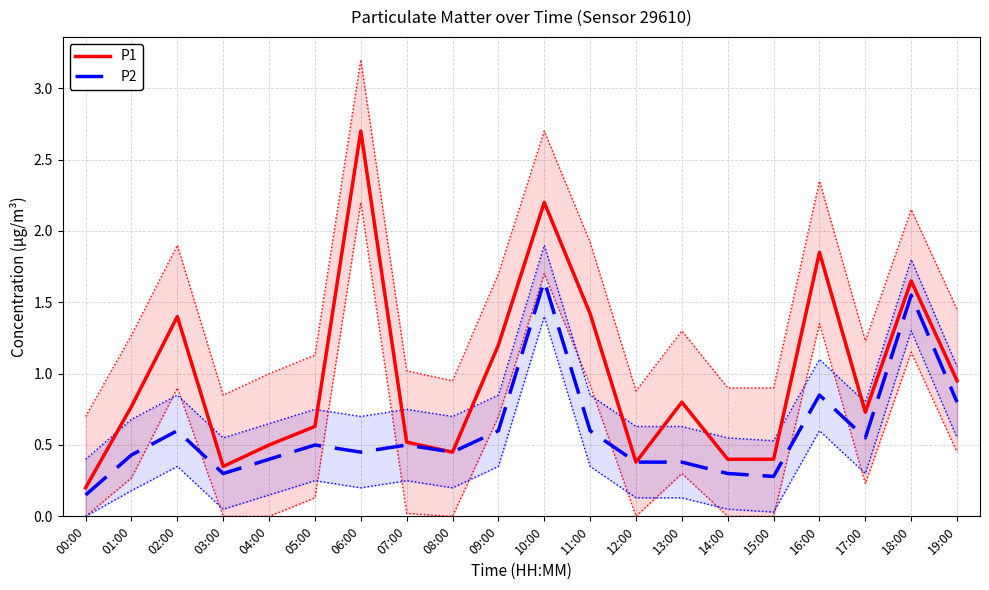

Between 00:00 and 03:00, which is larger?

03:00